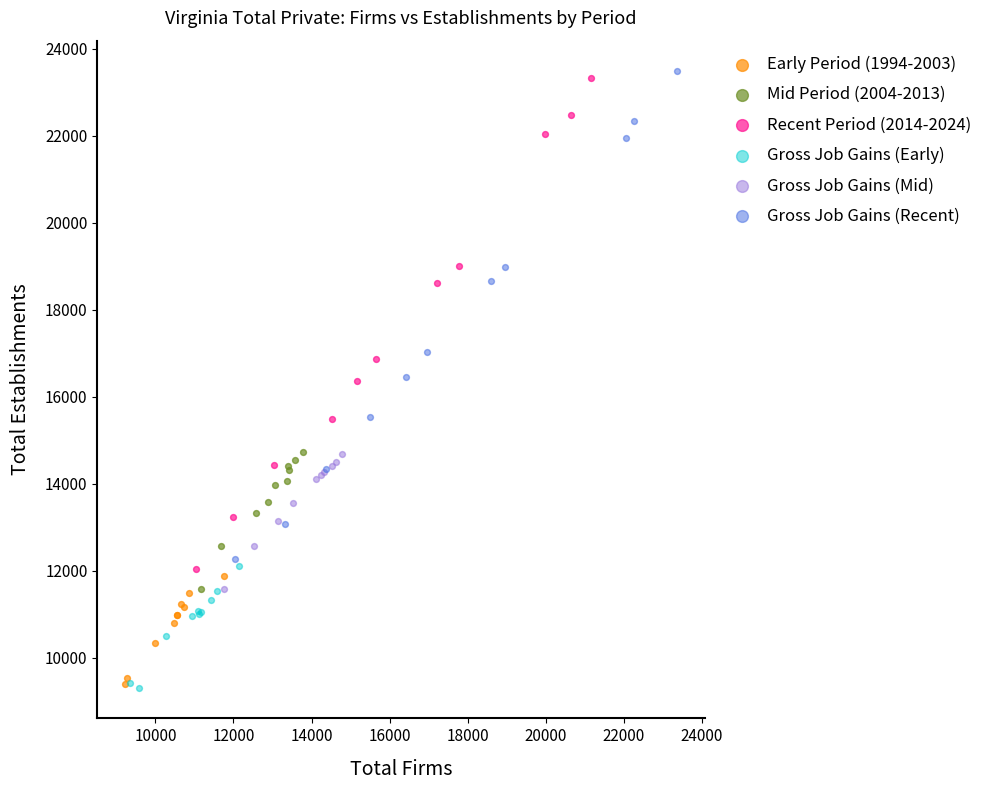

Which series has the widest spread of Y values?

Recent Period (2014-2024)